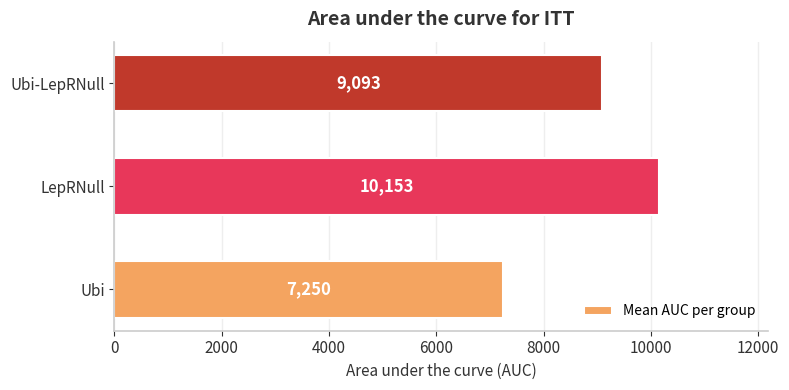

Read the value at LepRNull.

10153.0